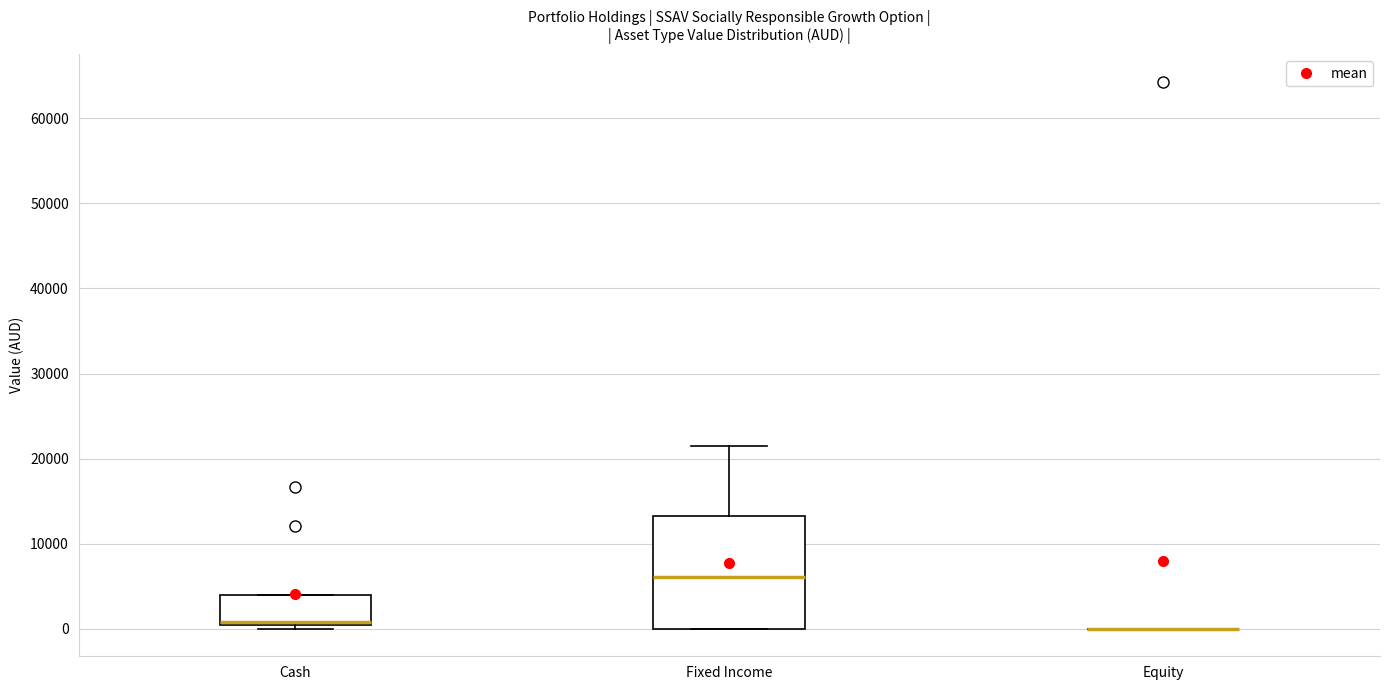

Comparing the boxes themselves (not the whiskers), which one is the tallest?

Fixed Income